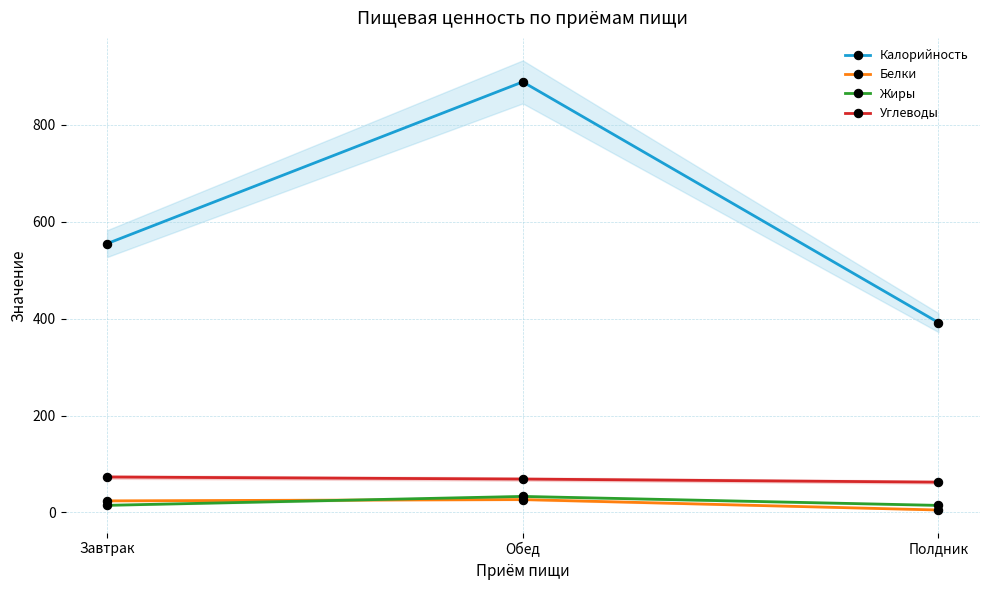

Which series has the largest total across all categories?

Калорийность